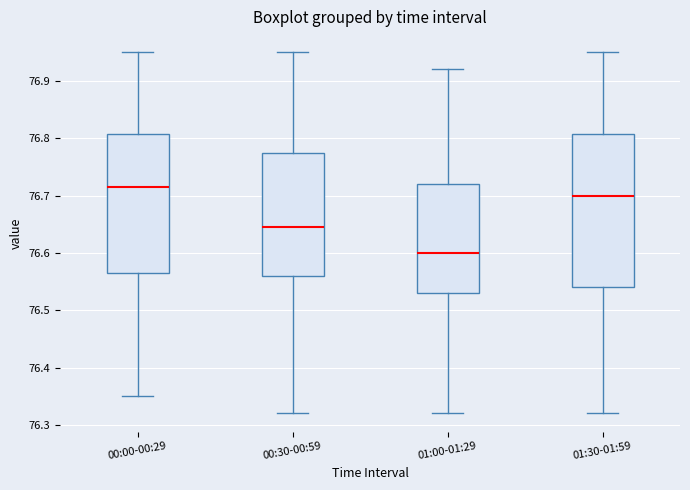

Reading left to right, read every box against the y-axis: the position of its median line, the range the box covers, and the ends of its whiskers. The values are not printed on the chart, so give them approximately, as read against the axis.

00:00-00:29: median 76.72, box 76.57 to 76.81, whiskers 76.35 to 76.95
00:30-00:59: median 76.65, box 76.56 to 76.78, whiskers 76.32 to 76.95
01:00-01:29: median 76.60, box 76.53 to 76.72, whiskers 76.32 to 76.92
01:30-01:59: median 76.70, box 76.54 to 76.81, whiskers 76.32 to 76.95